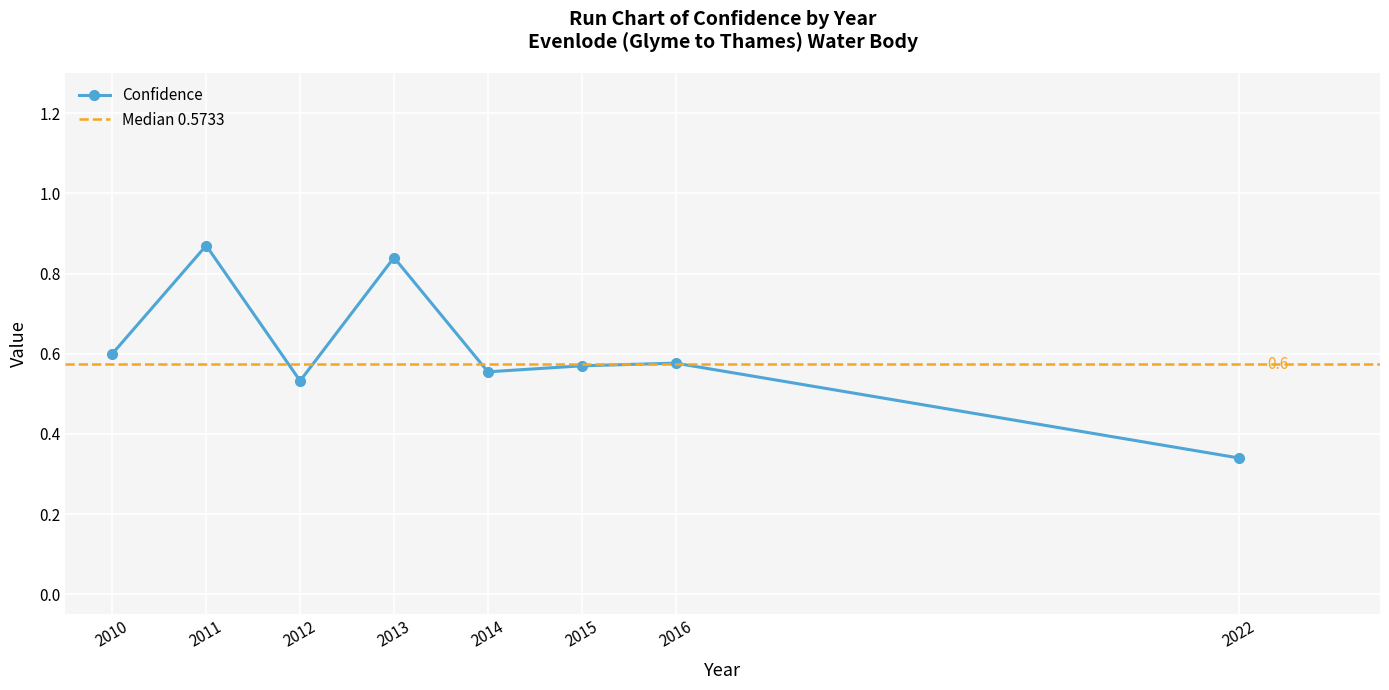

Which category has the lowest value in the Confidence series?

2022